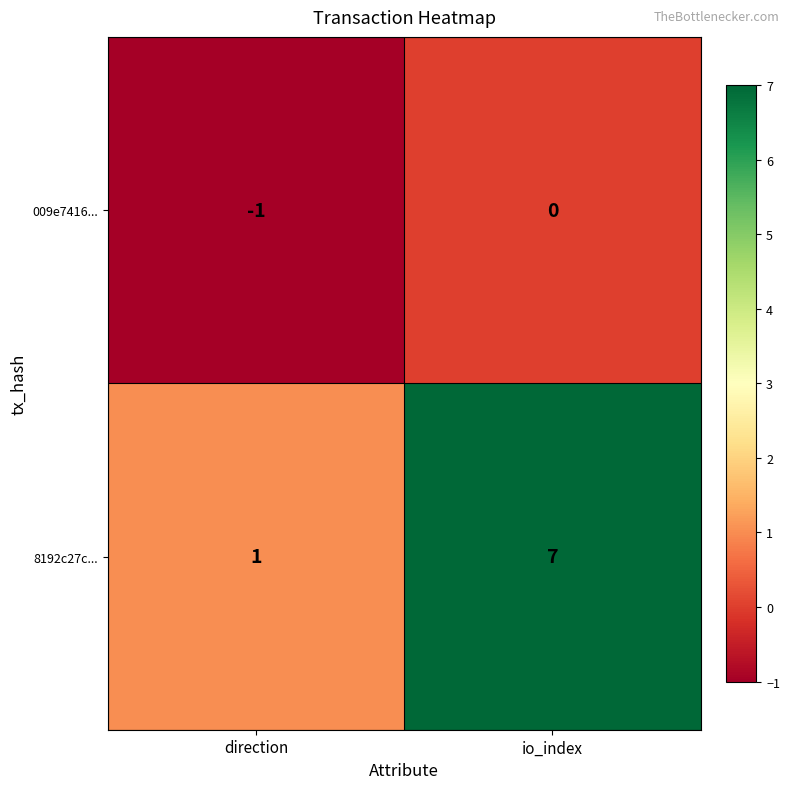

Which category has the highest value across all series?

io_index